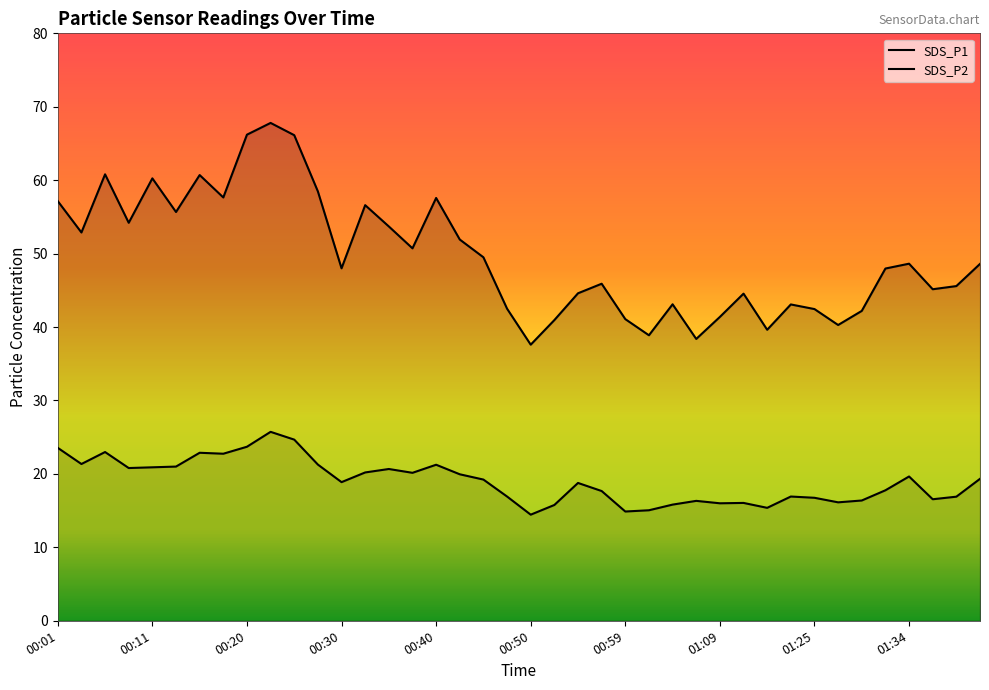

Rank the series by their maximum value, from highest to lowest.

SDS_P1, SDS_P2